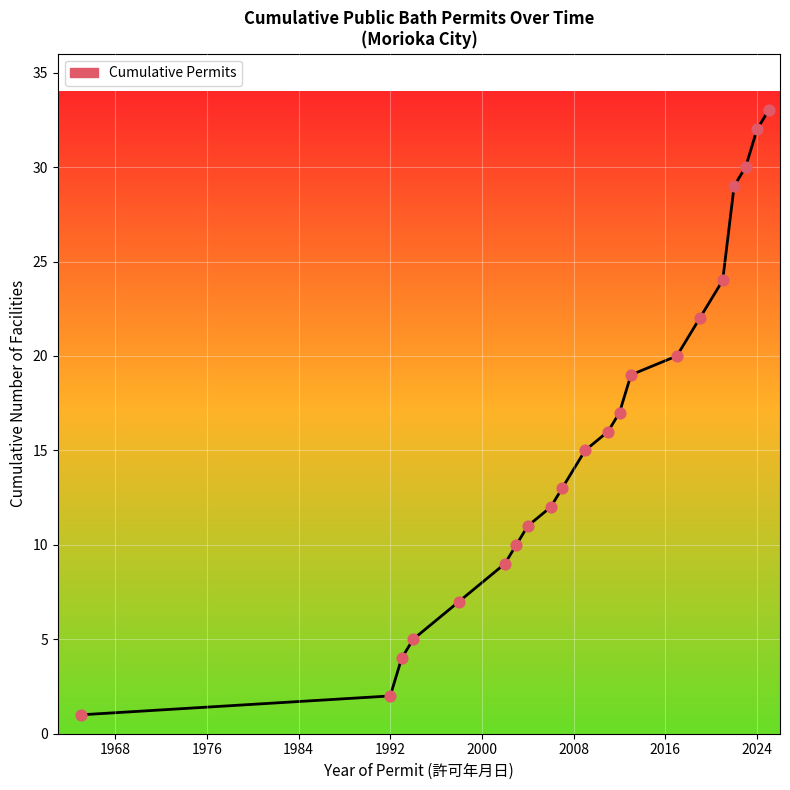

What is the maximum value shown in the chart?

33